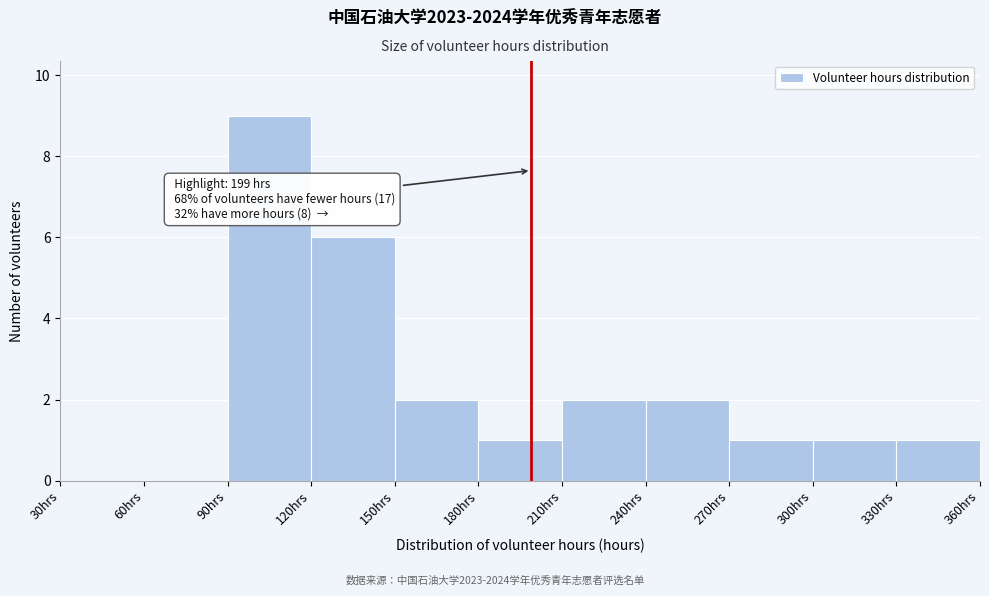

Over which range of the x-axis is the bar tallest?

90 to 120